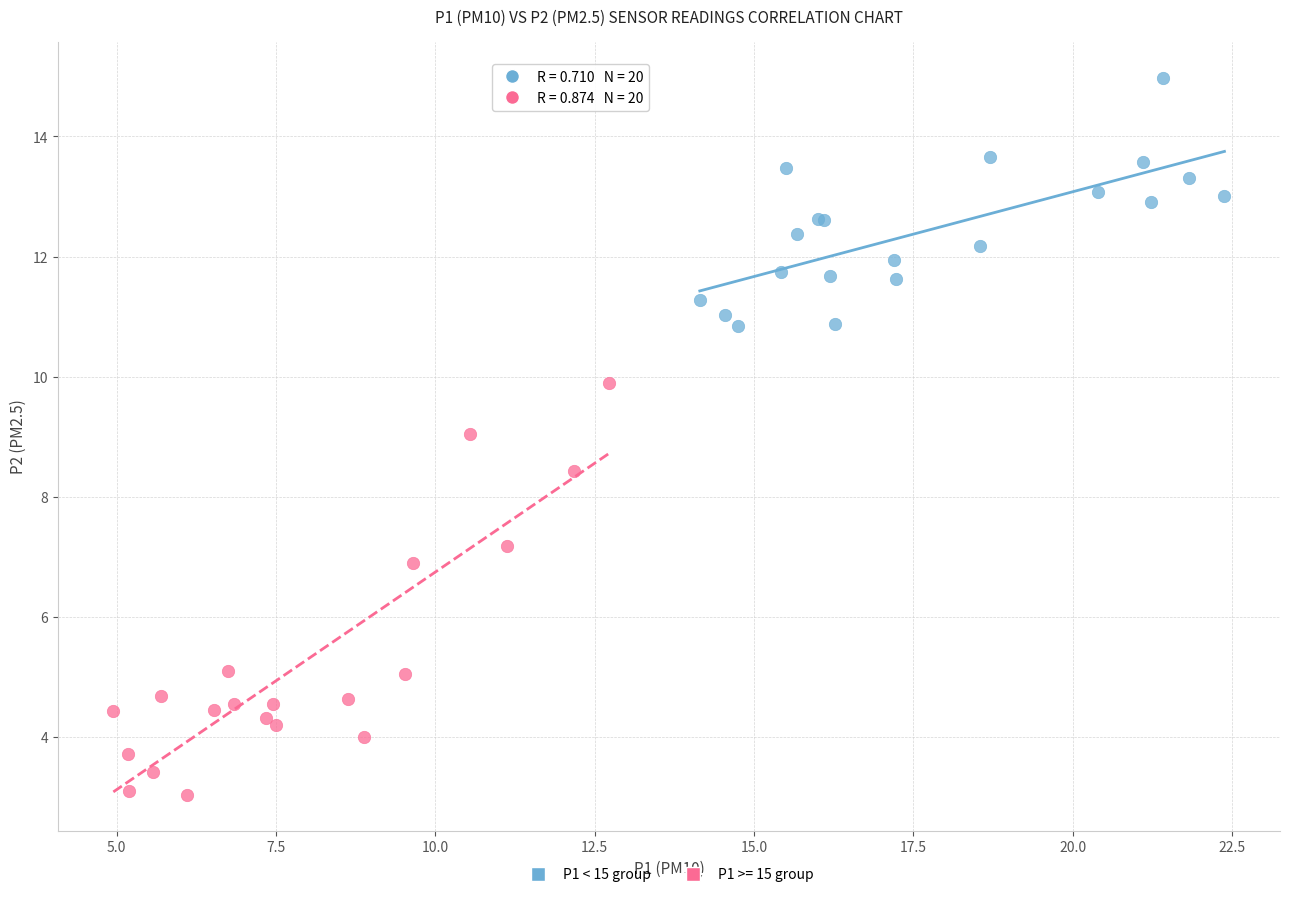

Which series reaches the minimum Y coordinate?

P1 >= 15 group